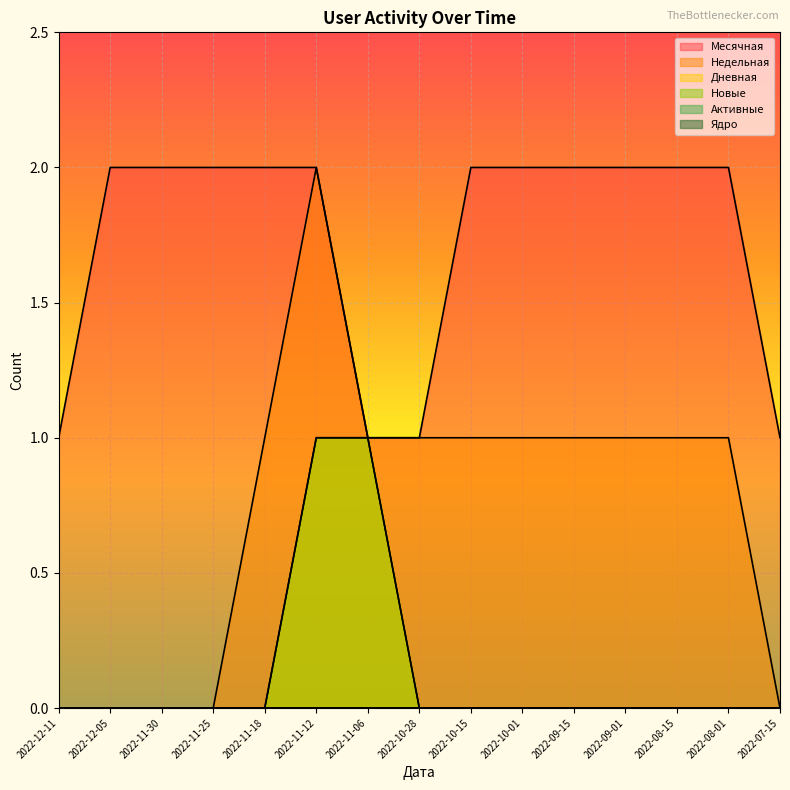

True or false: Недельная and Дневная intersect in this chart.

False